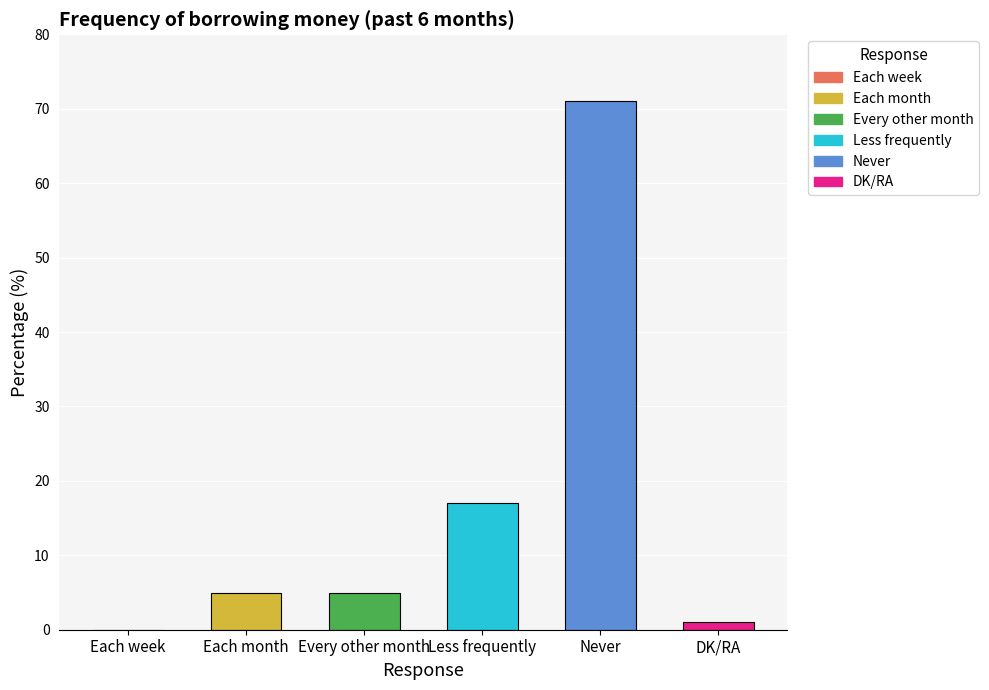

The value at Less frequently is 30. True or false?

False